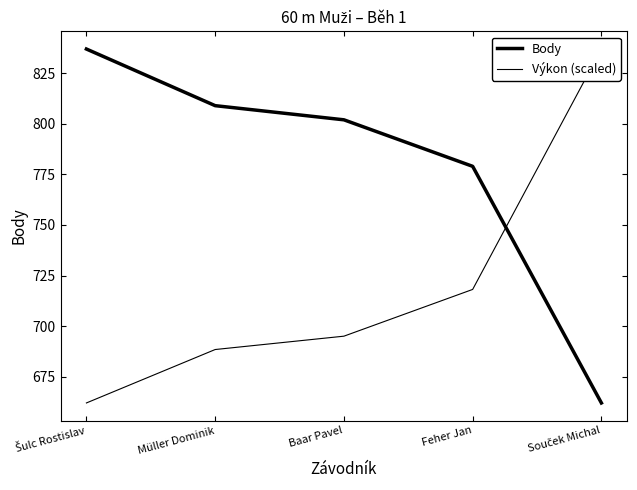

At which category is the sum across all series the highest?

Šulc Rostislav